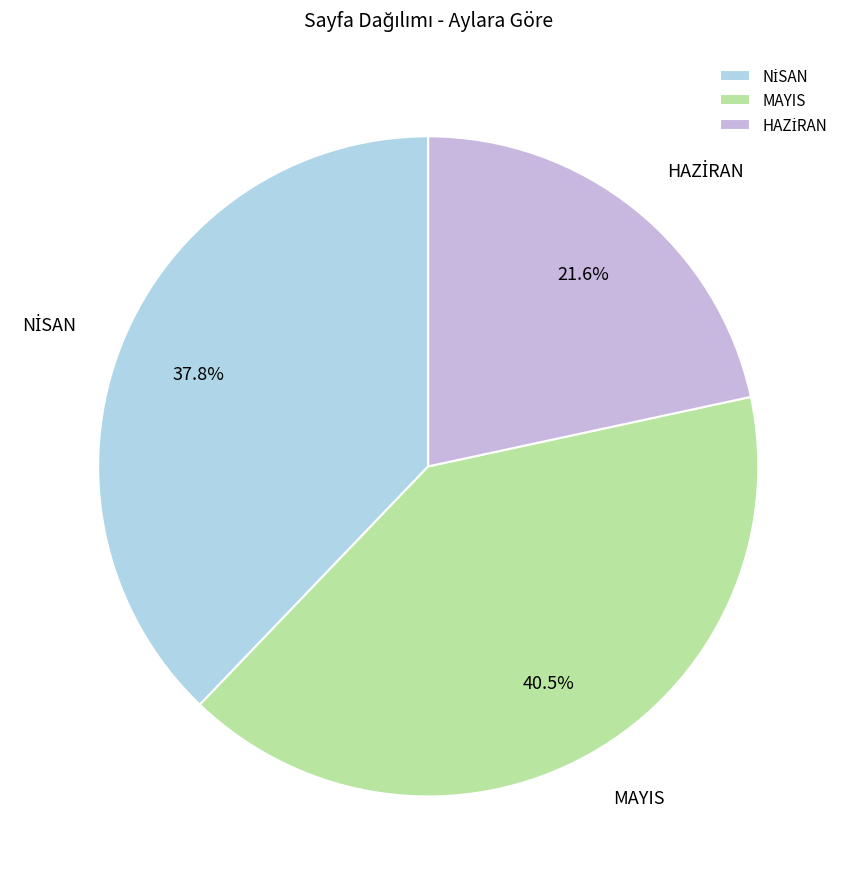

Does any single category account for the majority?

No